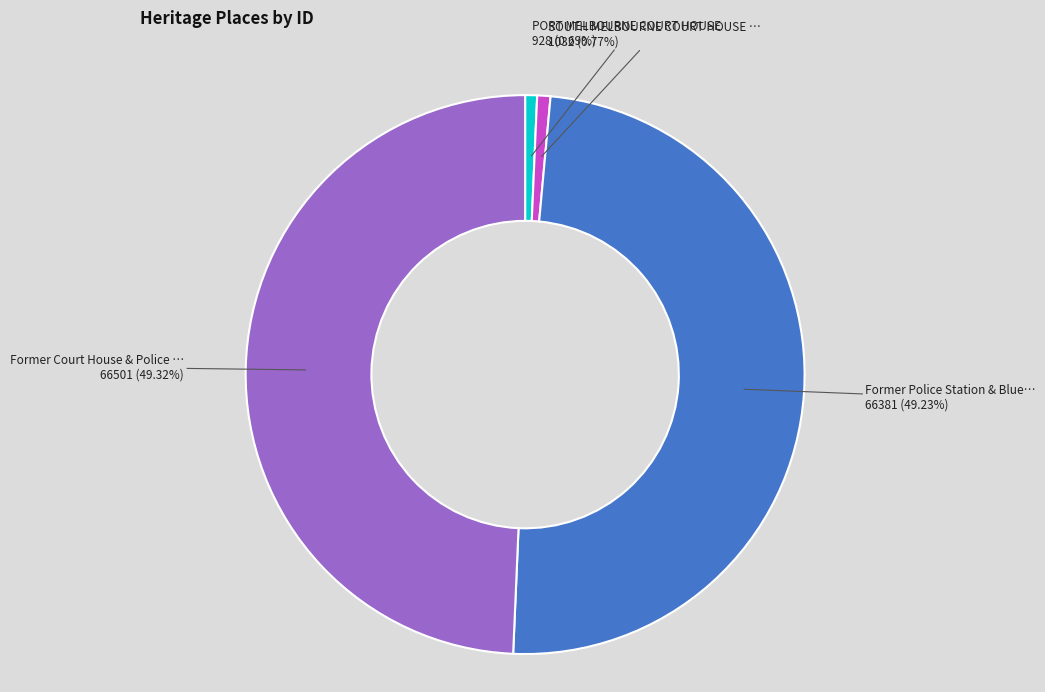

Does any single category account for the majority?

No